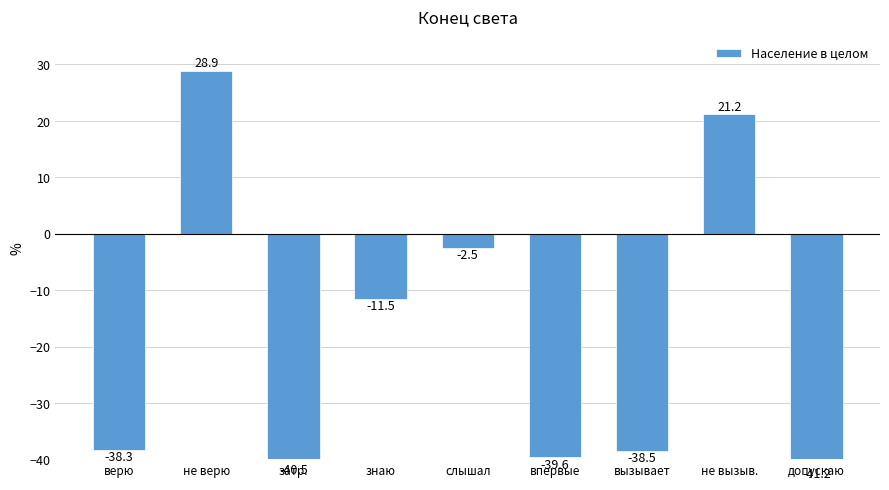

The value at не вызыв. is 21.2. True or false?

True